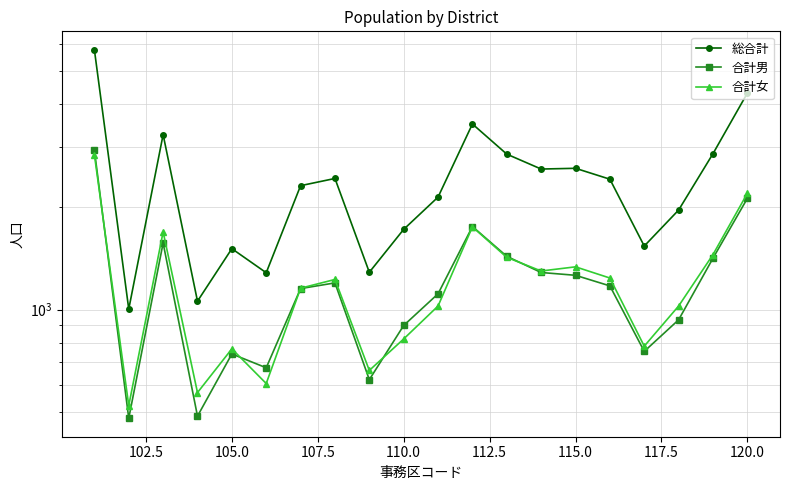

Reading right to left, what are all the values shown in this chart?

総合計: 4308	2863	1957	1535	2410	2594	2581	2854	3498	2136	1718	1286	2422	2307	1282	1508	1058	3256	1003	5773
合計男: 2117	1414	933	754	1173	1260	1284	1432	1751	1112	898	623	1197	1152	675	741	487	1567	480	2929
合計女: 2191	1449	1024	781	1237	1334	1297	1422	1747	1024	820	663	1225	1155	607	767	571	1689	523	2844